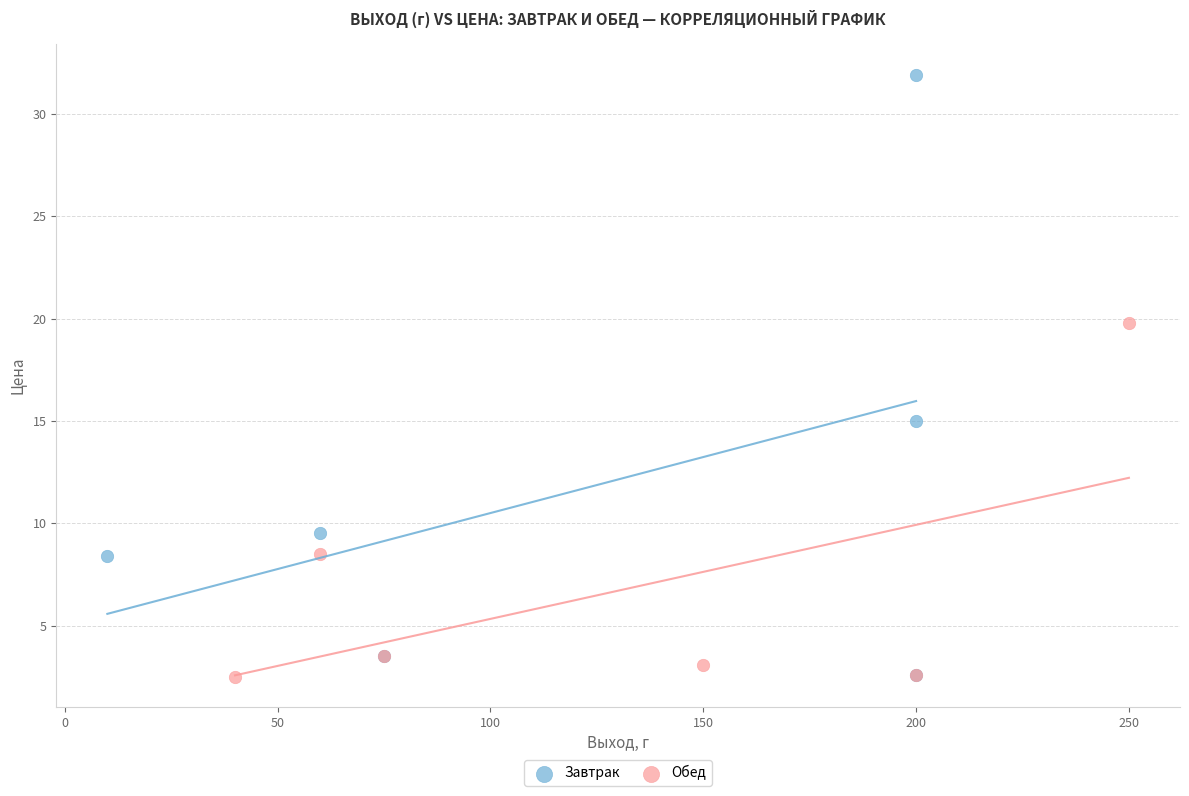

Which series reaches the maximum Y coordinate?

Завтрак